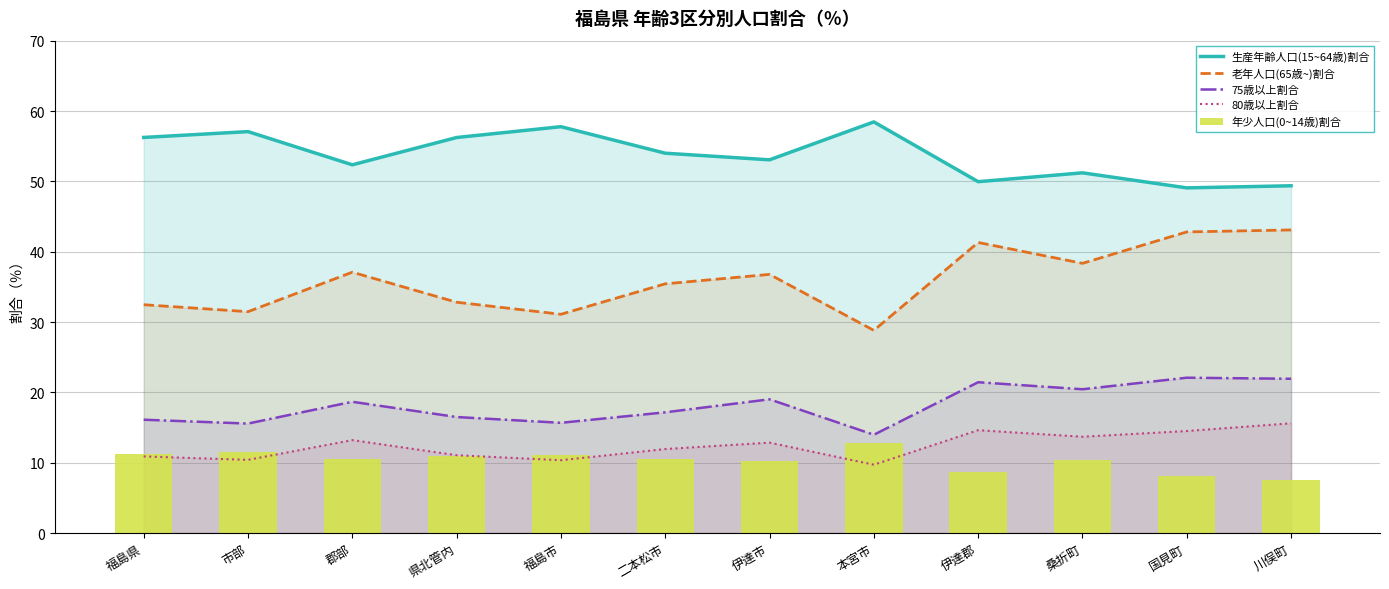

Count the number of categories in the chart.

12